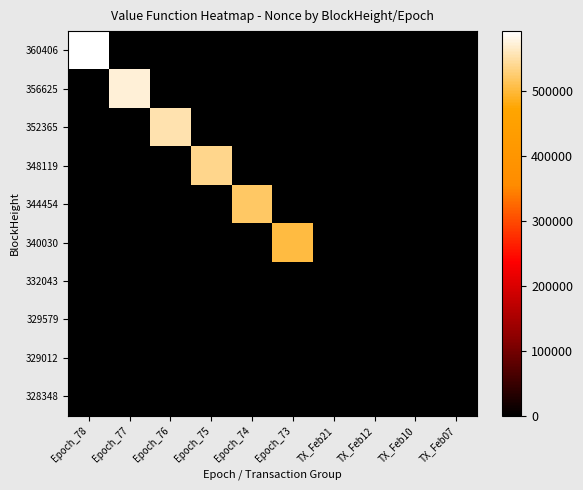

Rank the series by their maximum value, from highest to lowest.

360406, 356625, 352365, 348119, 344454, 340030, 328348, 332043, 329579, 329012